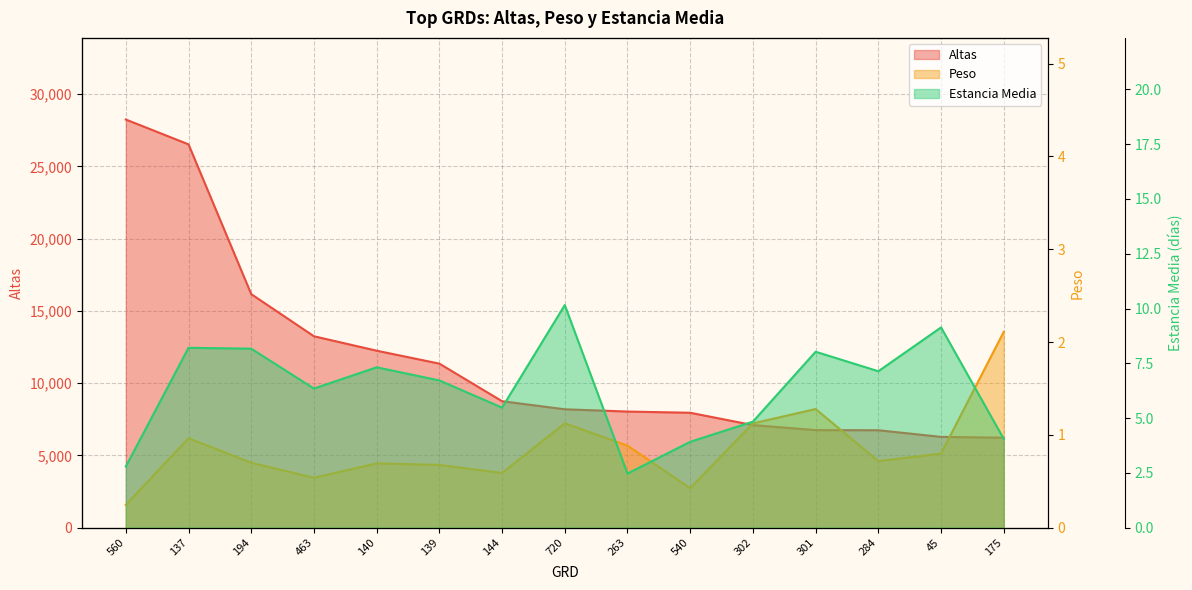

Is it true that Estancia Media equals 4.0 at 463?

False